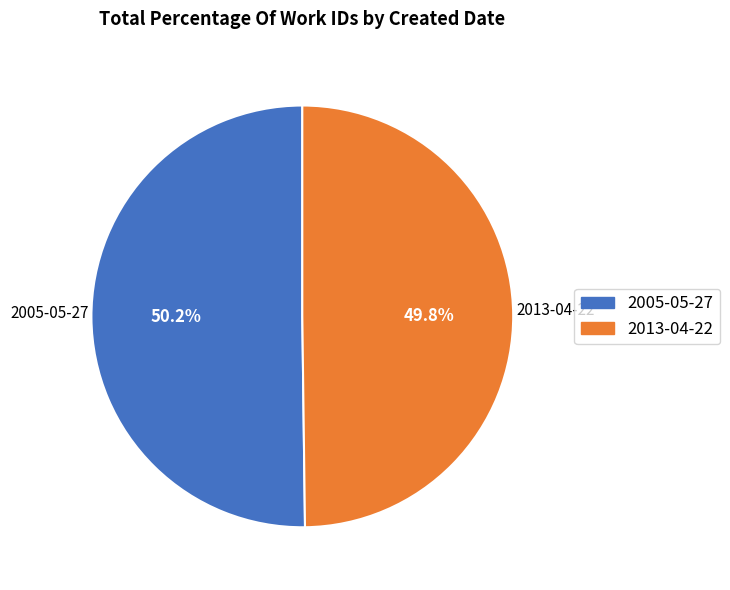

Is there a majority slice in this chart?

Yes